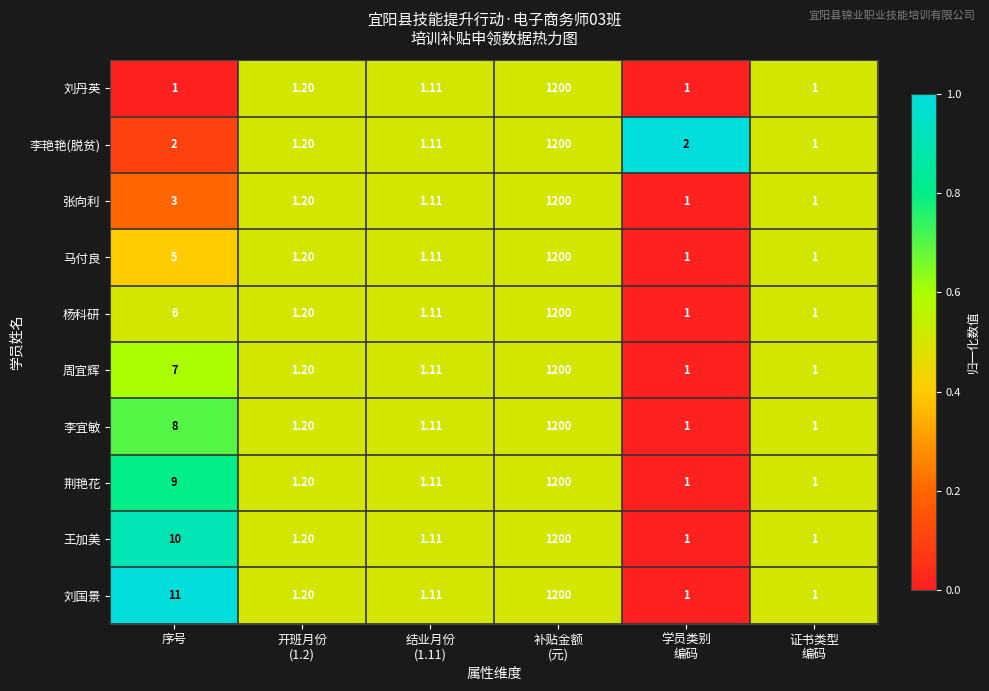

How many distinct data groups are displayed?

10